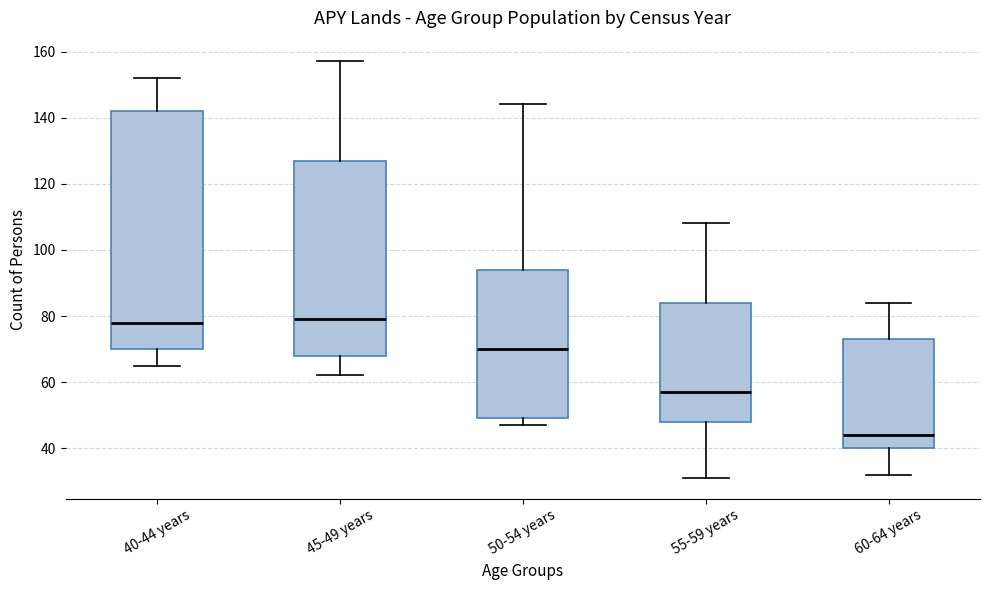

Which box is the tallest, from its lower edge to its upper edge?

40-44 years